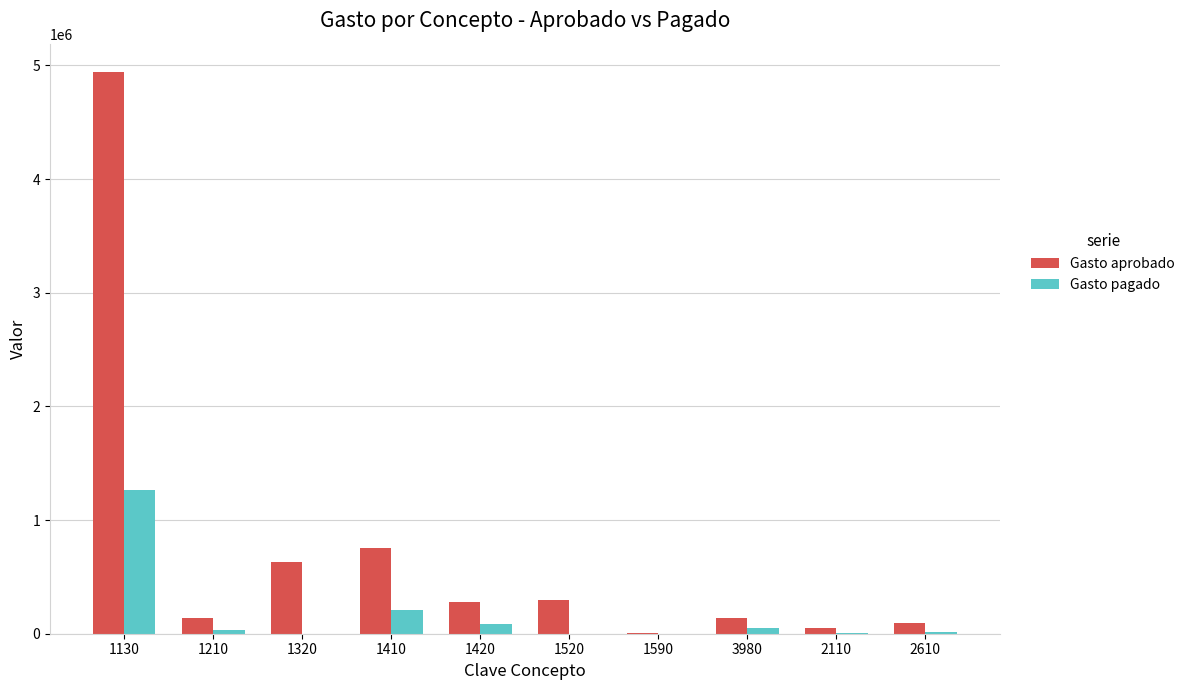

The value of Gasto pagado at 1210 is 35636.6. True or false?

True